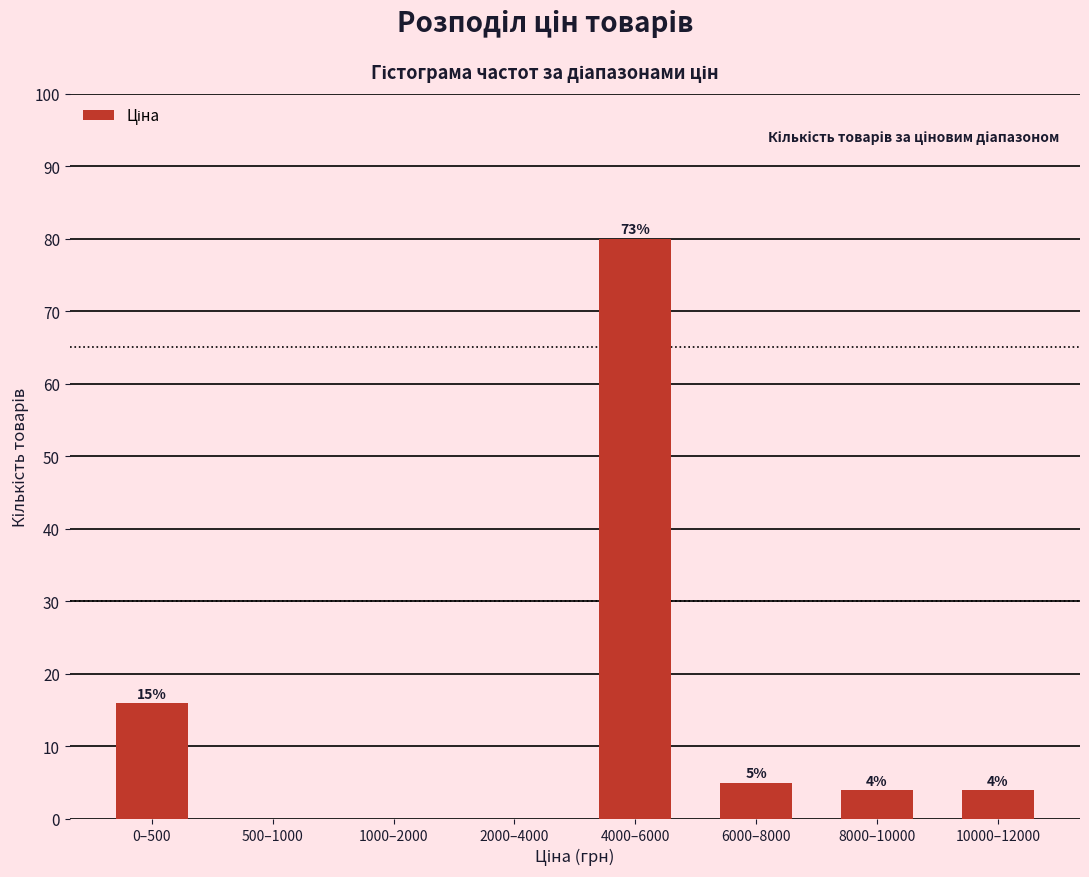

Reading left to right, extract all data points from this chart.

0–500=16	500–1000=0	1000–2000=0	2000–4000=0	4000–6000=80	6000–8000=5	8000–10000=4	10000–12000=4